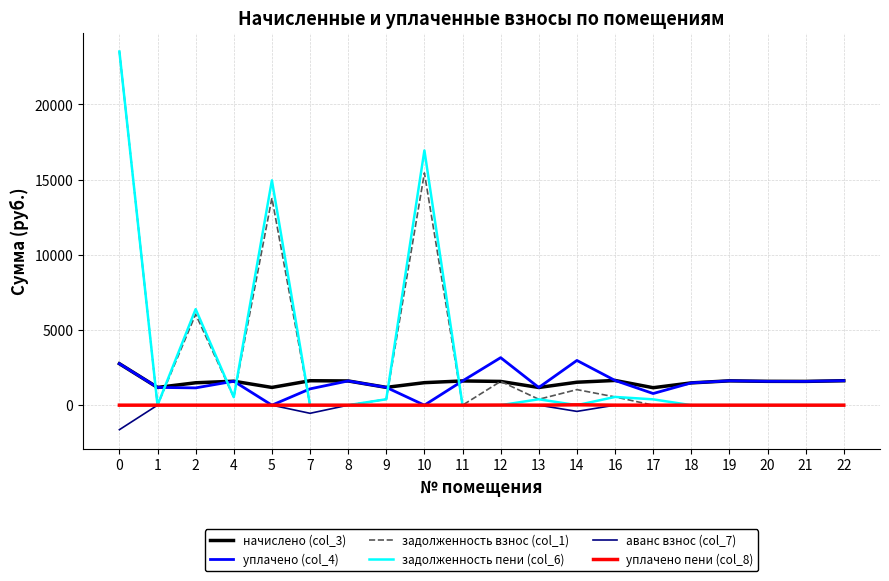

The value of аванс взнос (col_7) at 18 is 0.0. True or false?

True